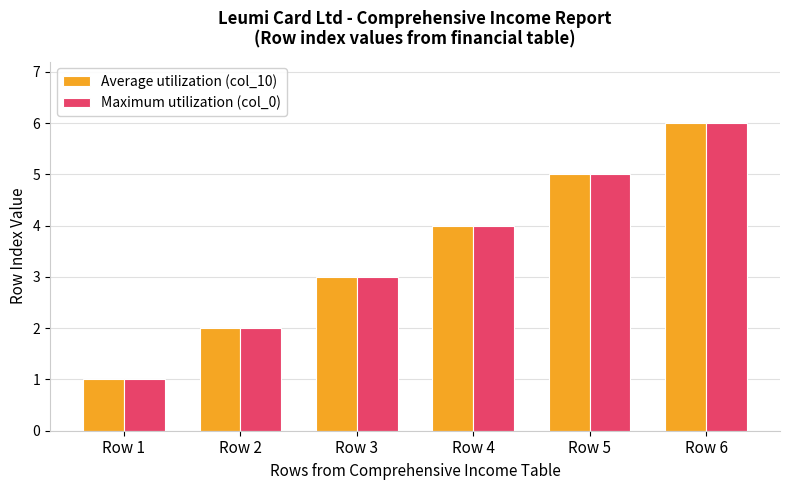

Where is Maximum utilization (col_0) nearest to the value 3?

Row 3